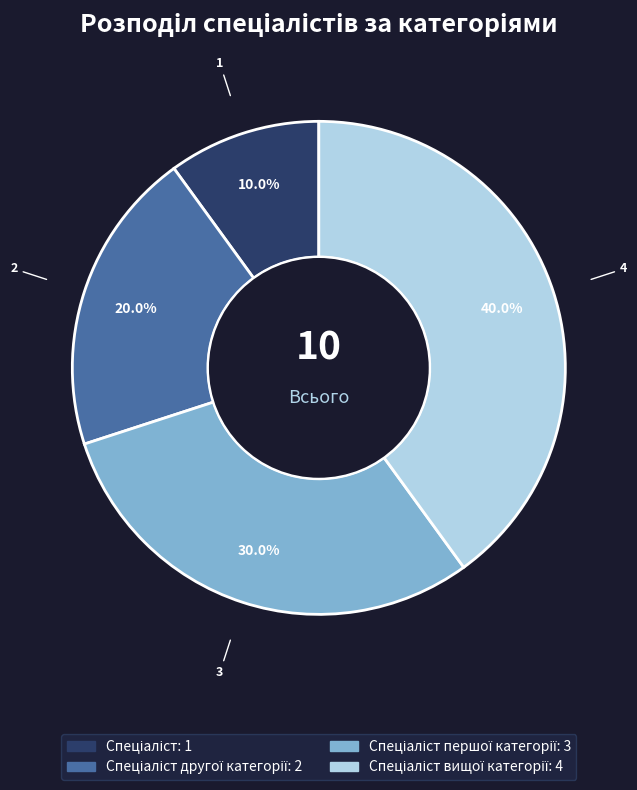

Count the number of slices in the pie.

4